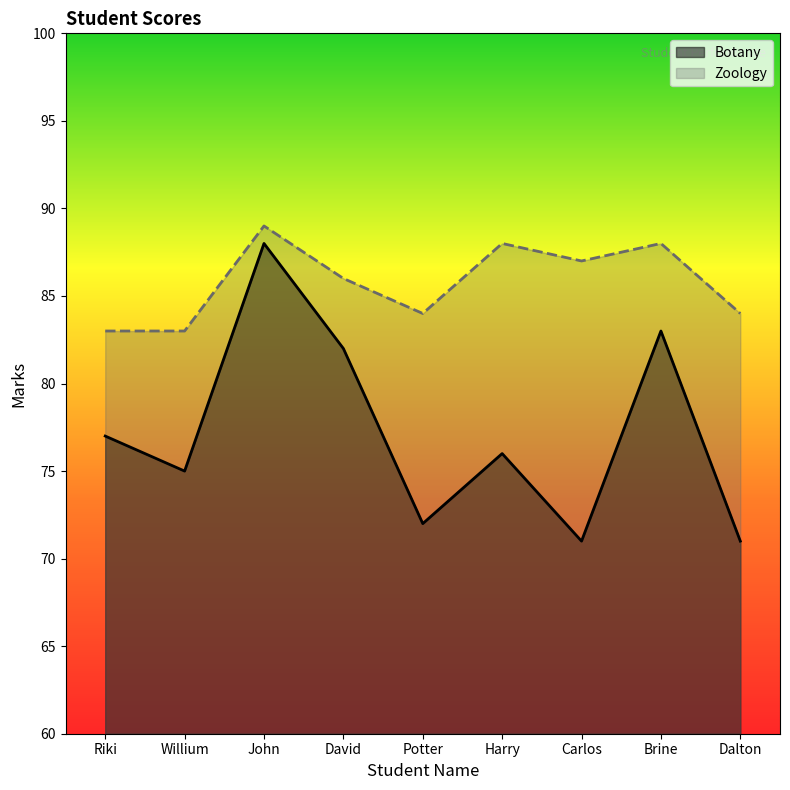

Which series changed the most between John and David?

Botany